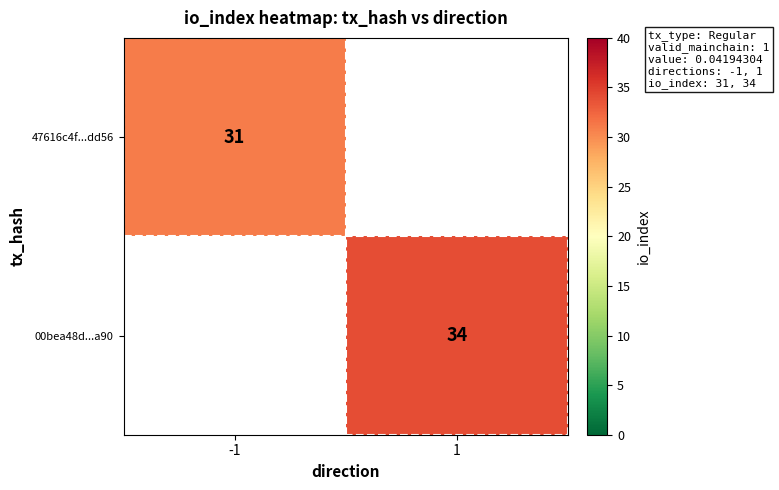

True or false: 47616c4f...dd56 has a value of 19 at -1.

False